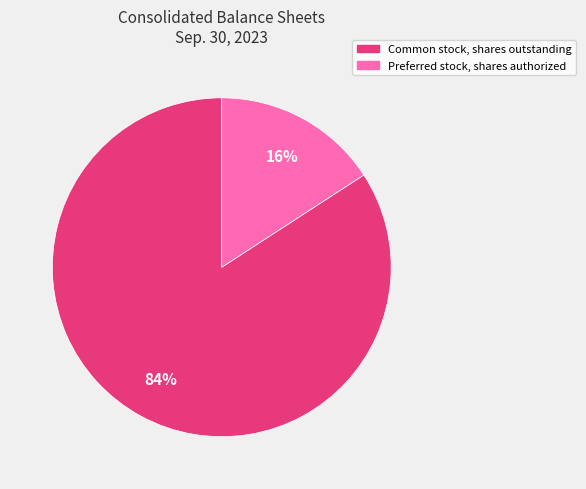

To the nearest percent, what is the combined percentage of Preferred stock, shares authorized and Common stock, shares outstanding?

100%